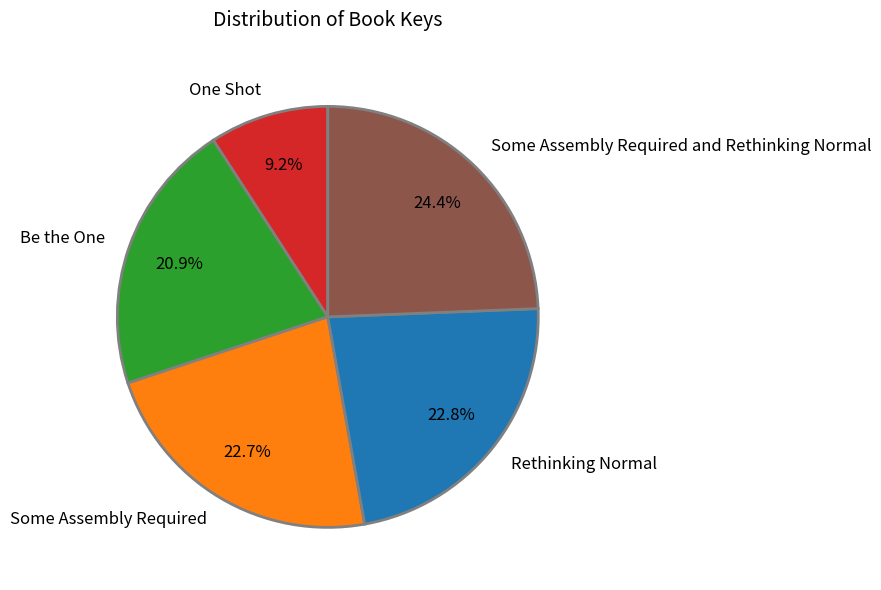

Does Be the One represent more than half of the total?

No